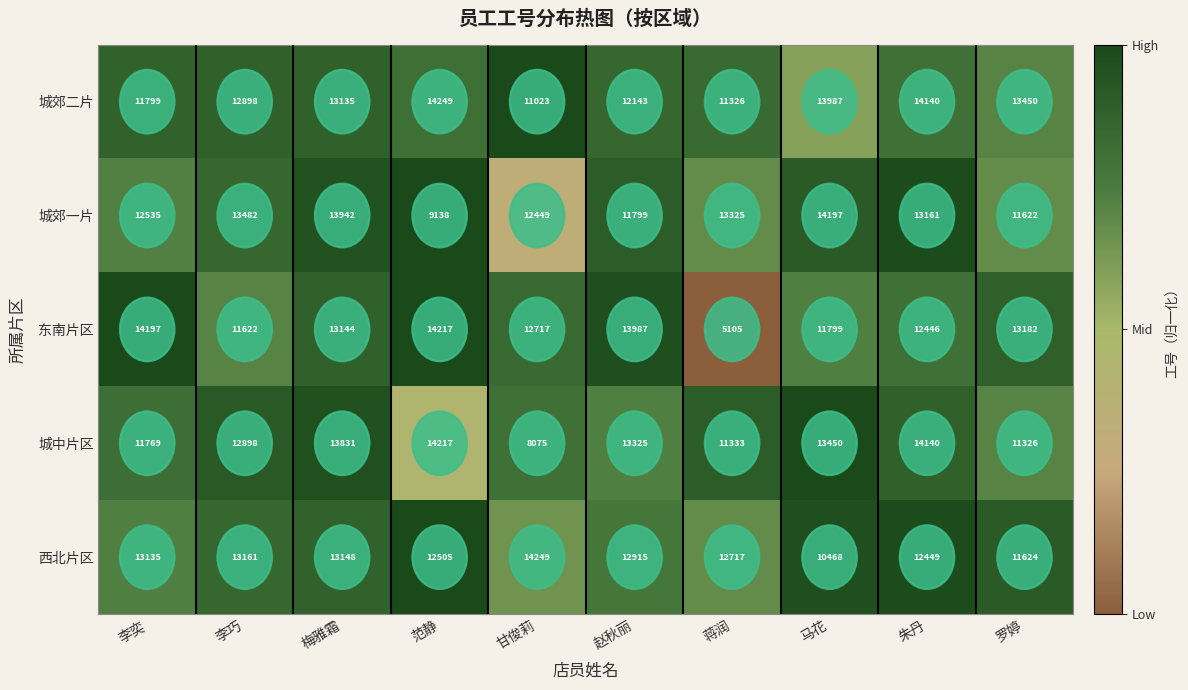

At 甘俊莉, list the series in order from smallest to largest.

城中片区, 城郊二片, 城郊一片, 东南片区, 西北片区